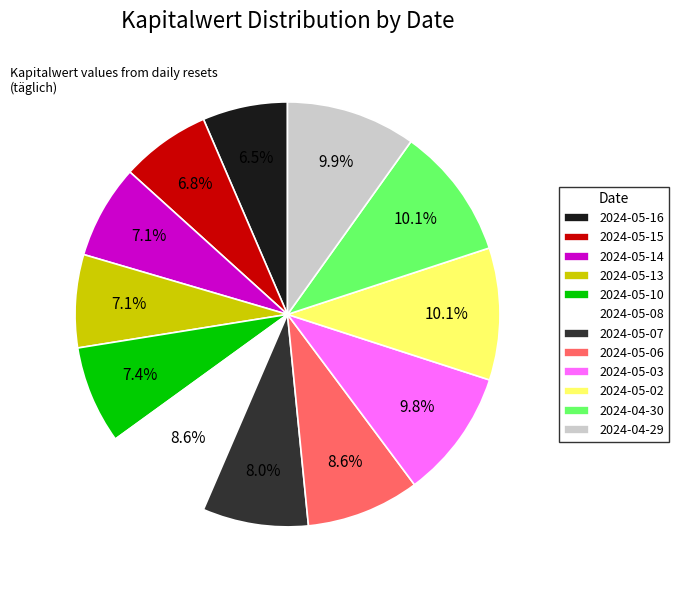

Is there any slice that represents more than half of the pie?

No